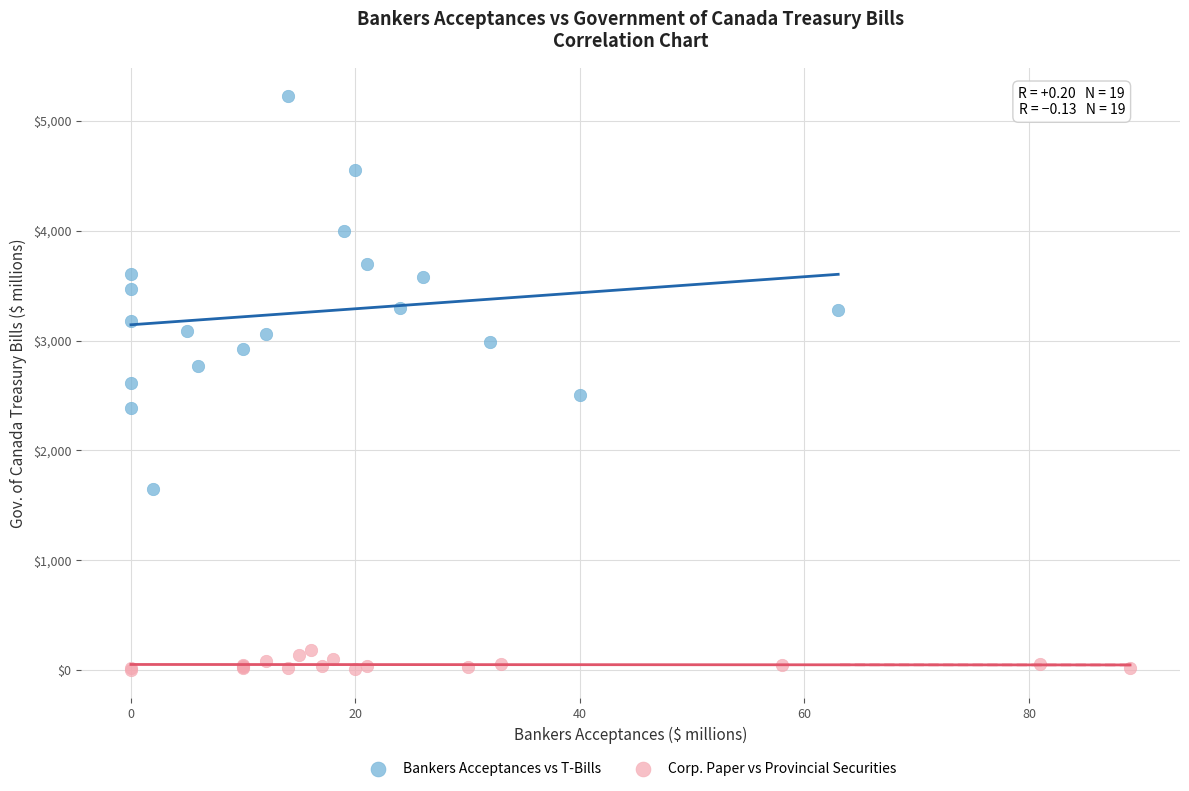

Which series has the largest Y range (max minus min)?

Bankers Acceptances vs T-Bills